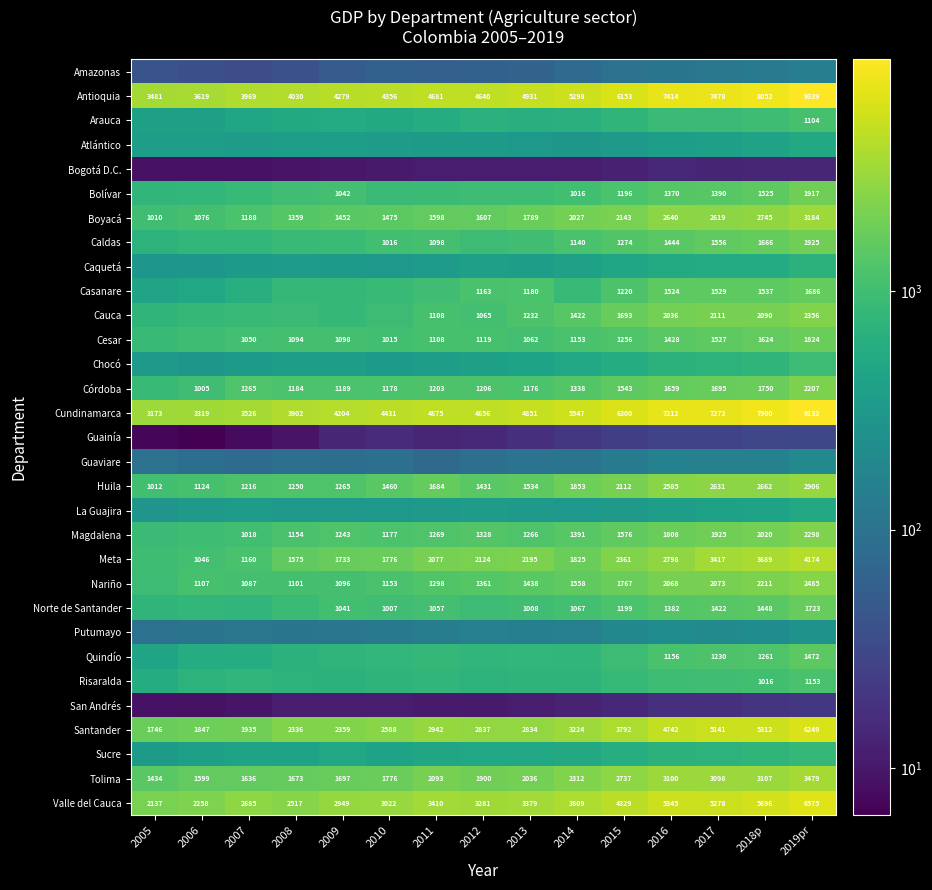

How many series are shown in this chart?

31